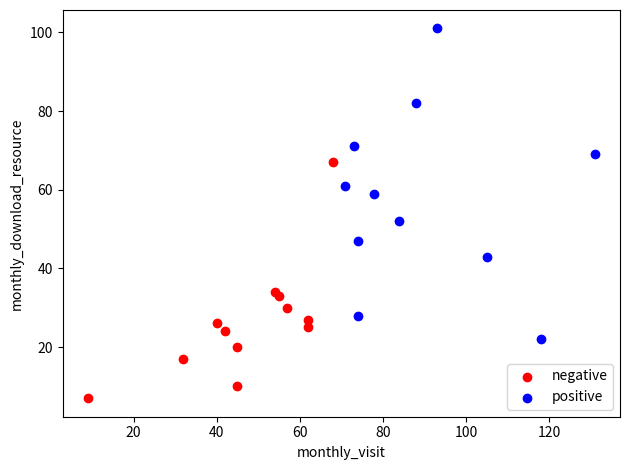

Which series reaches the maximum Y coordinate?

positive